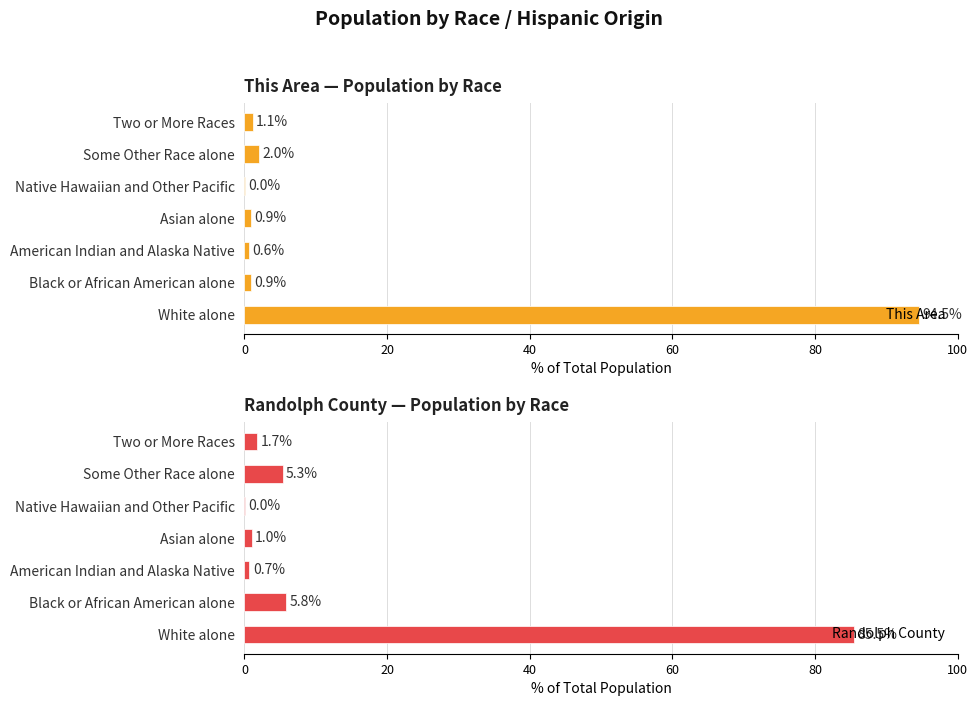

What is the difference between the highest and lowest values at White alone?

9.0